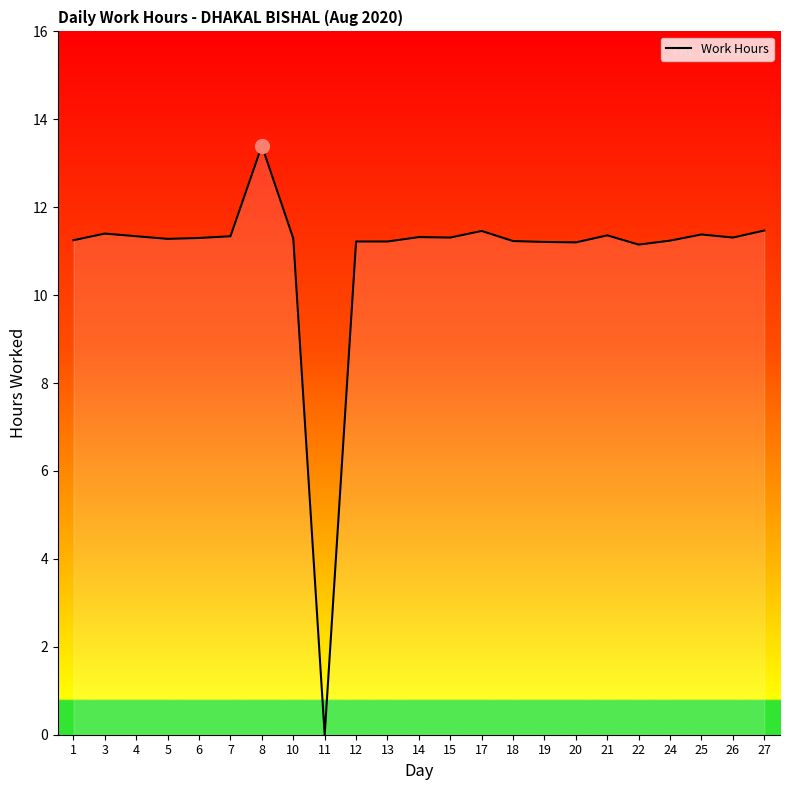

Approximately how many times larger is the value at 13 compared to 6?

1.0